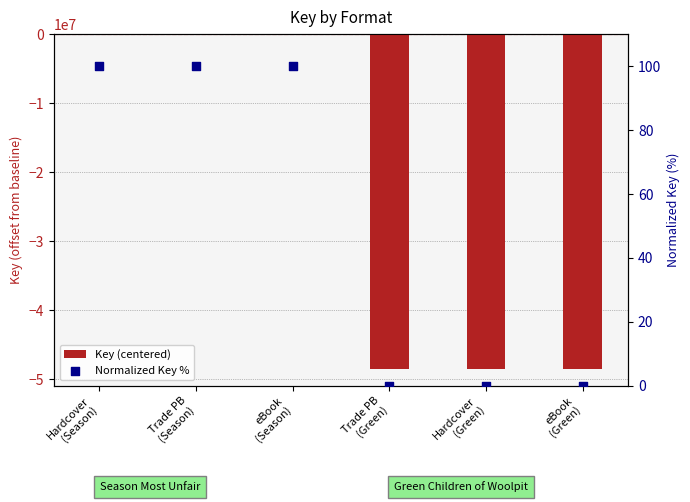

Which series has the widest spread of Y values?

Key (centered)